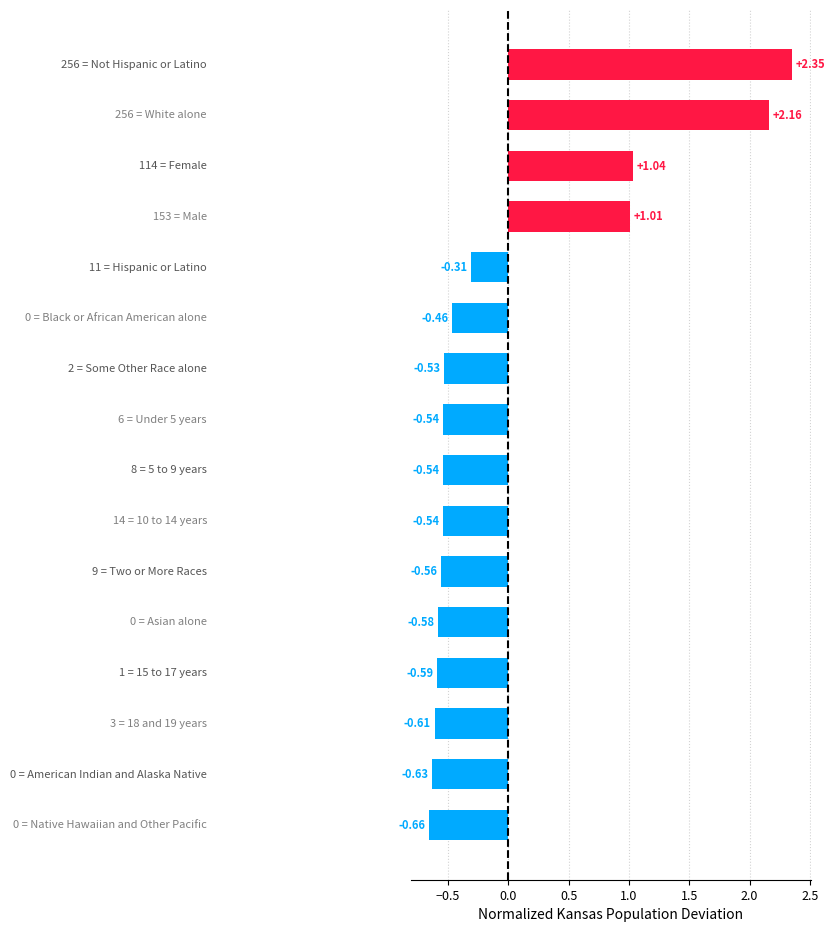

What is the difference between the second highest and minimum values?

2.8